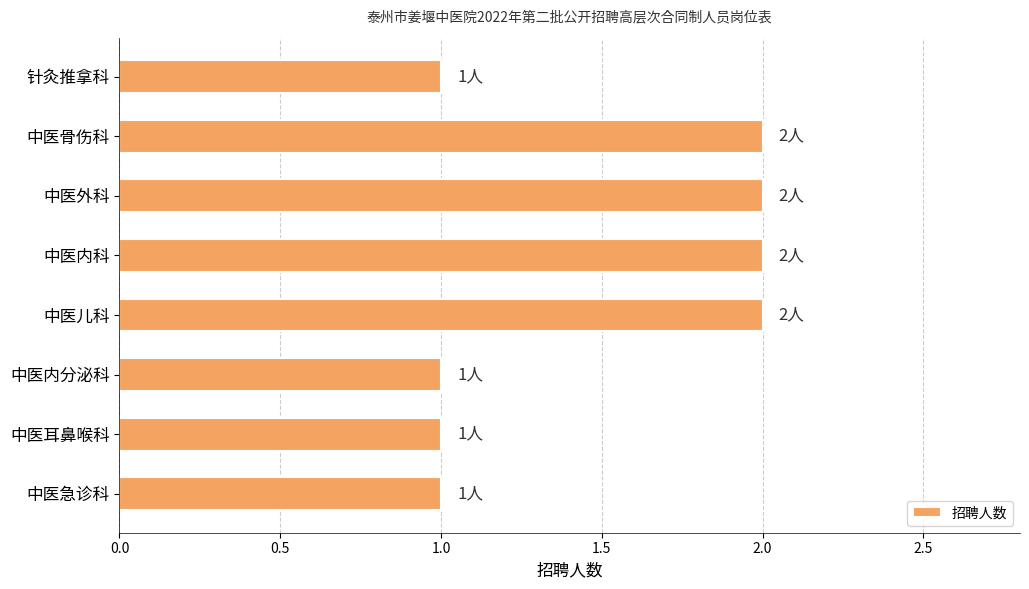

Reading top to bottom, list all the values displayed in this chart.

针灸推拿科=1	中医骨伤科=2	中医外科=2	中医内科=2	中医儿科=2	中医内分泌科=1	中医耳鼻喉科=1	中医急诊科=1